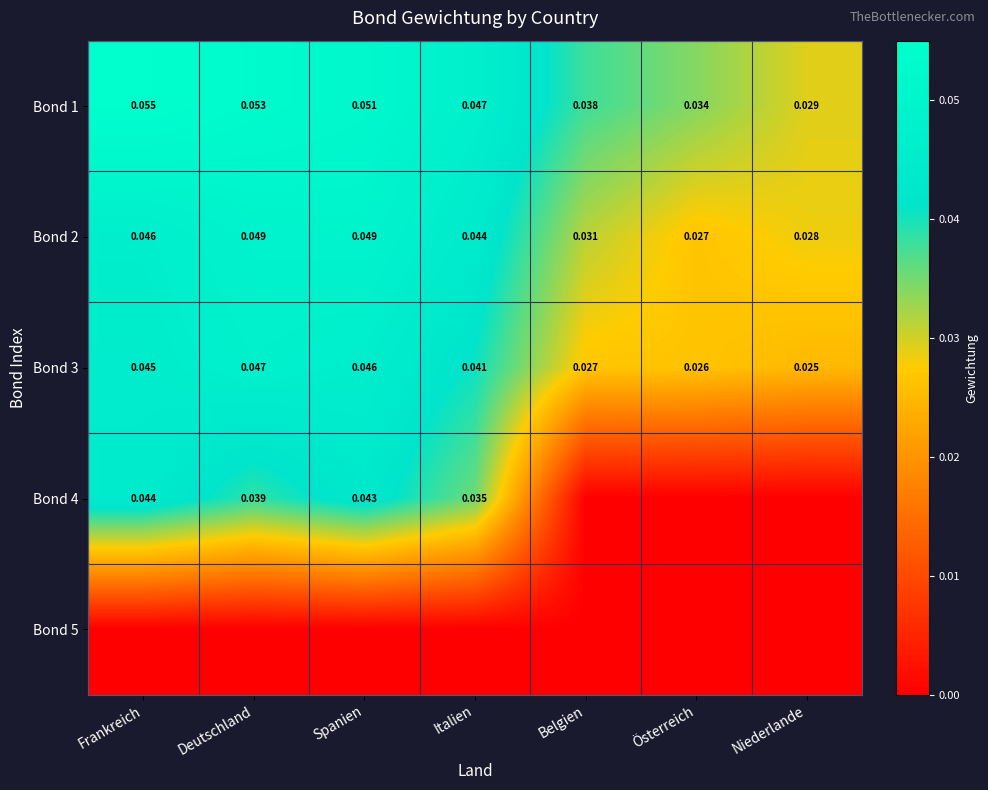

List the labels in order of Bond 1 value, largest first.

Frankreich, Deutschland, Spanien, Italien, Belgien, Österreich, Niederlande